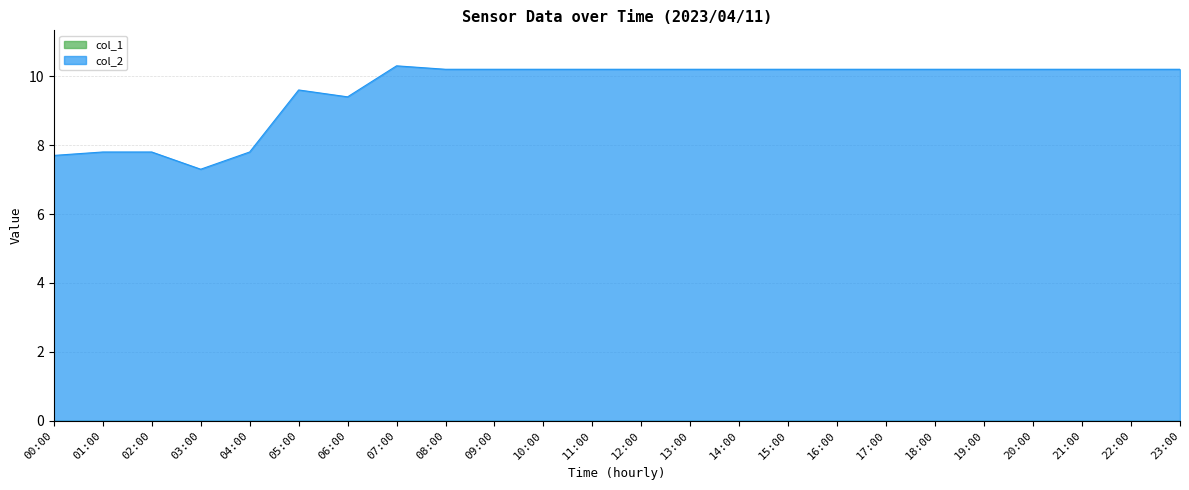

True or false: the data shows 13.0 at 06:00.

False